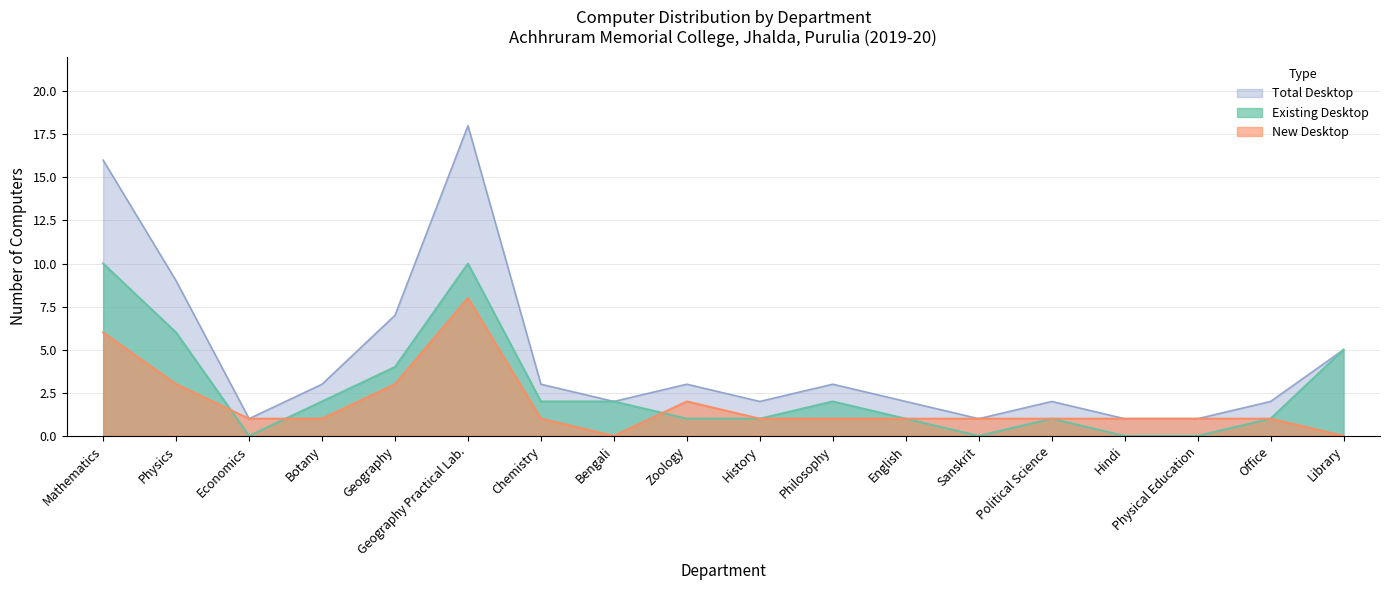

What is the difference between the Existing Desktop values at Zoology and Geography?

3